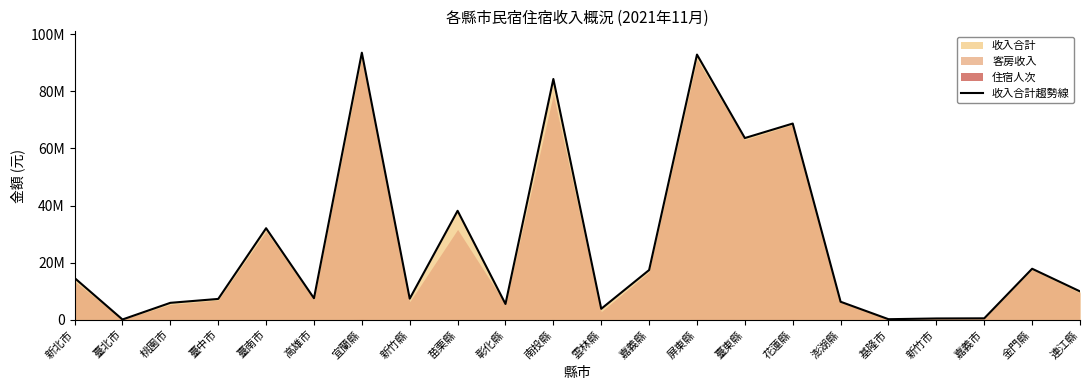

How many points are lower than both their immediate neighbors (excluding endpoints)?

7